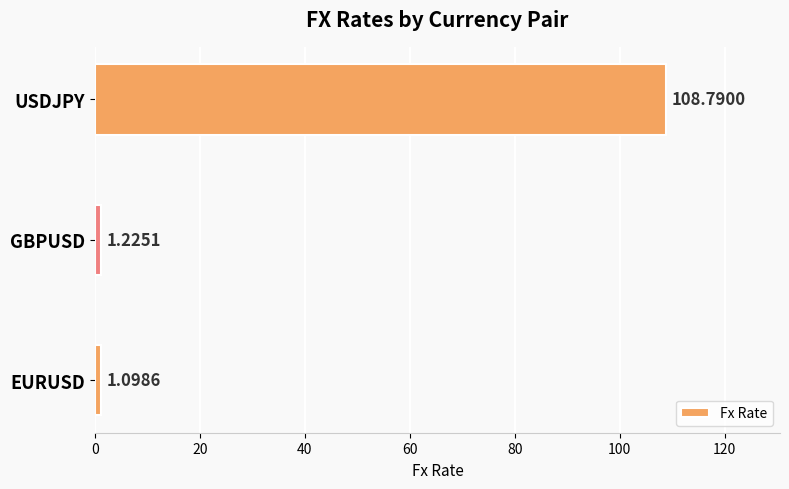

At which label is the value closest to 54?

GBPUSD